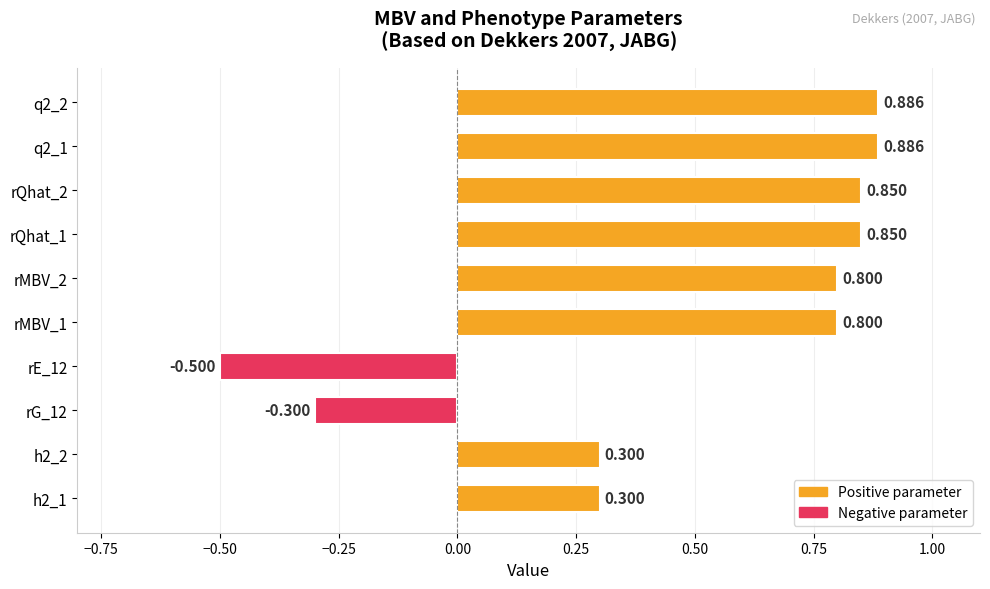

How many positive values are there?

8